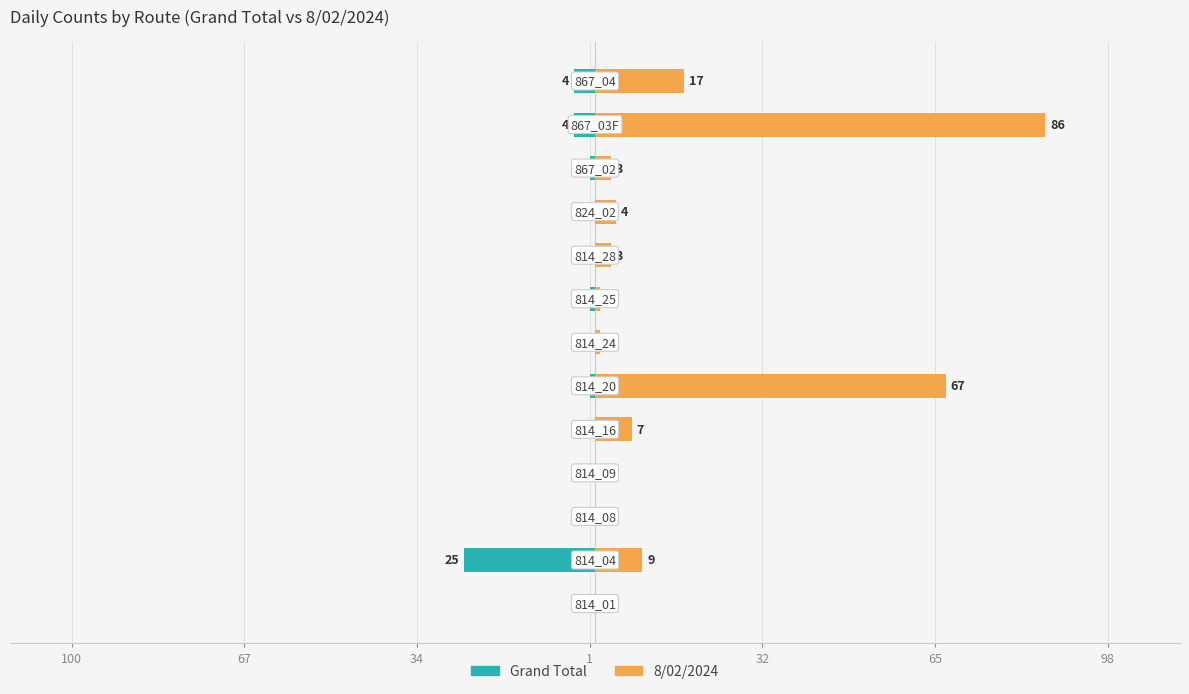

What is the average value of the Grand Total series?

-3